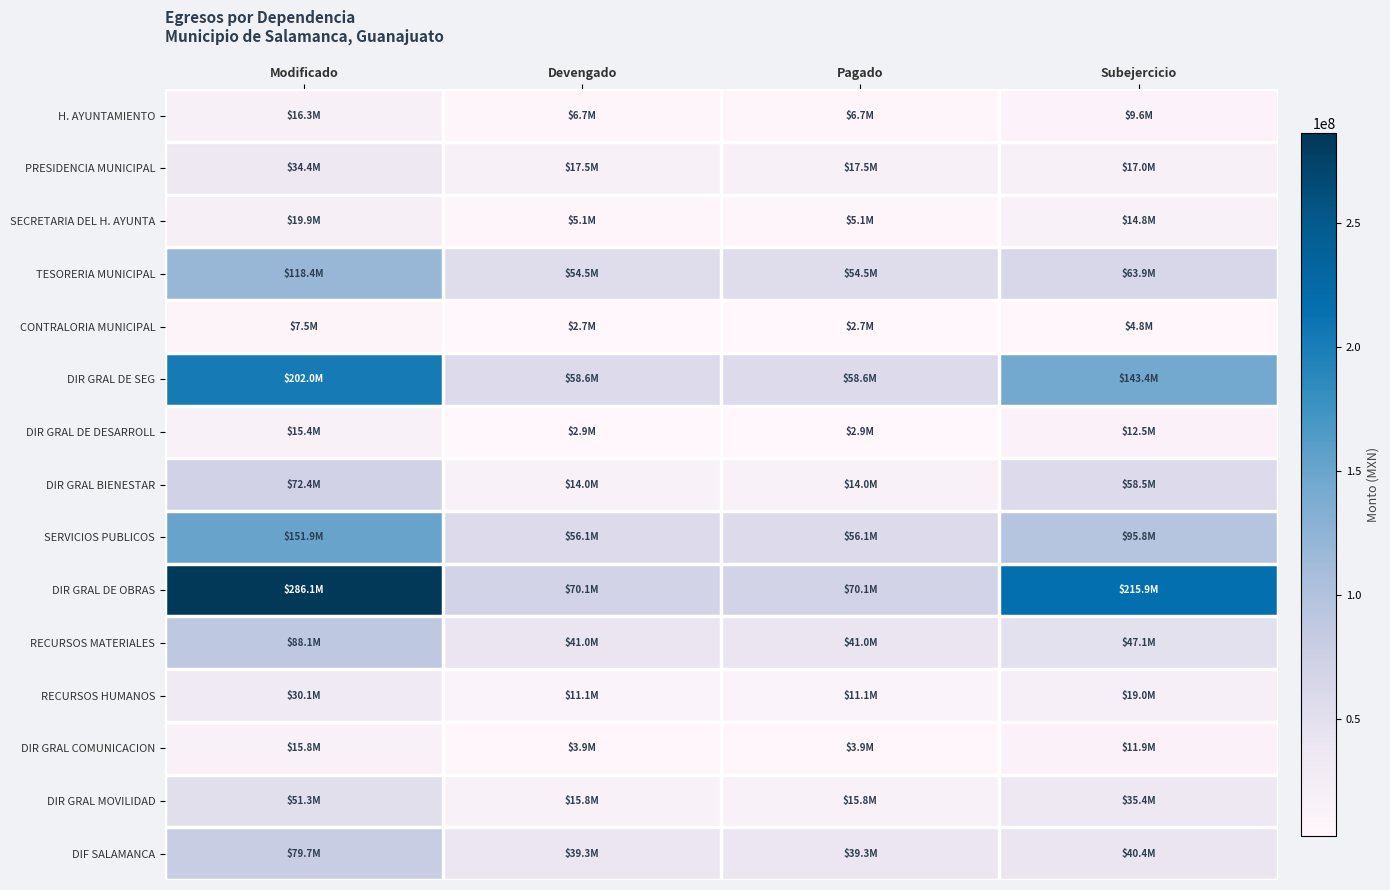

Between Modificado and Subejercicio, which series saw the biggest shift?

DIR GRAL DE OBRAS